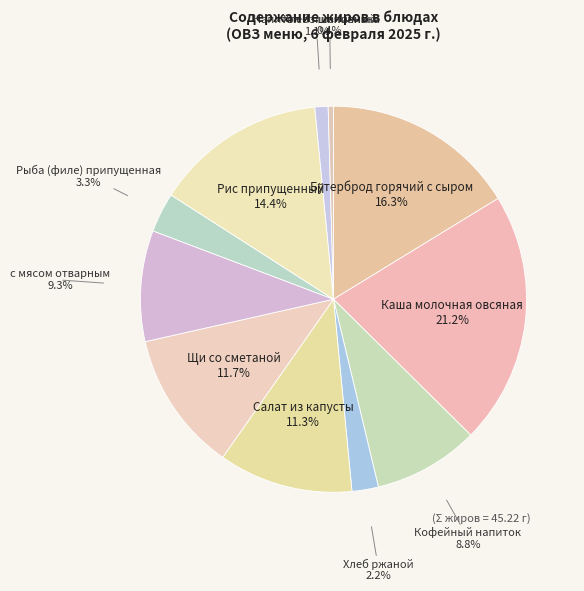

What percentage is the с мясом отварным slice, to the nearest percent?

9%